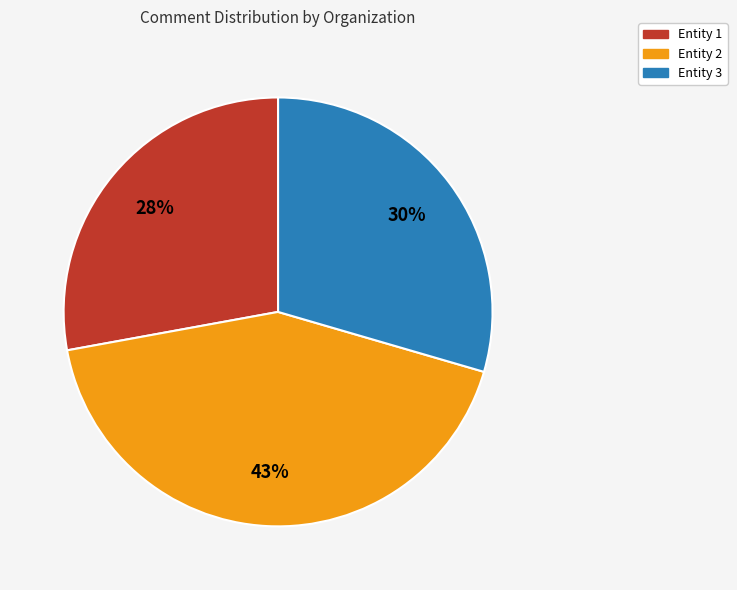

Count the number of slices in the pie.

3